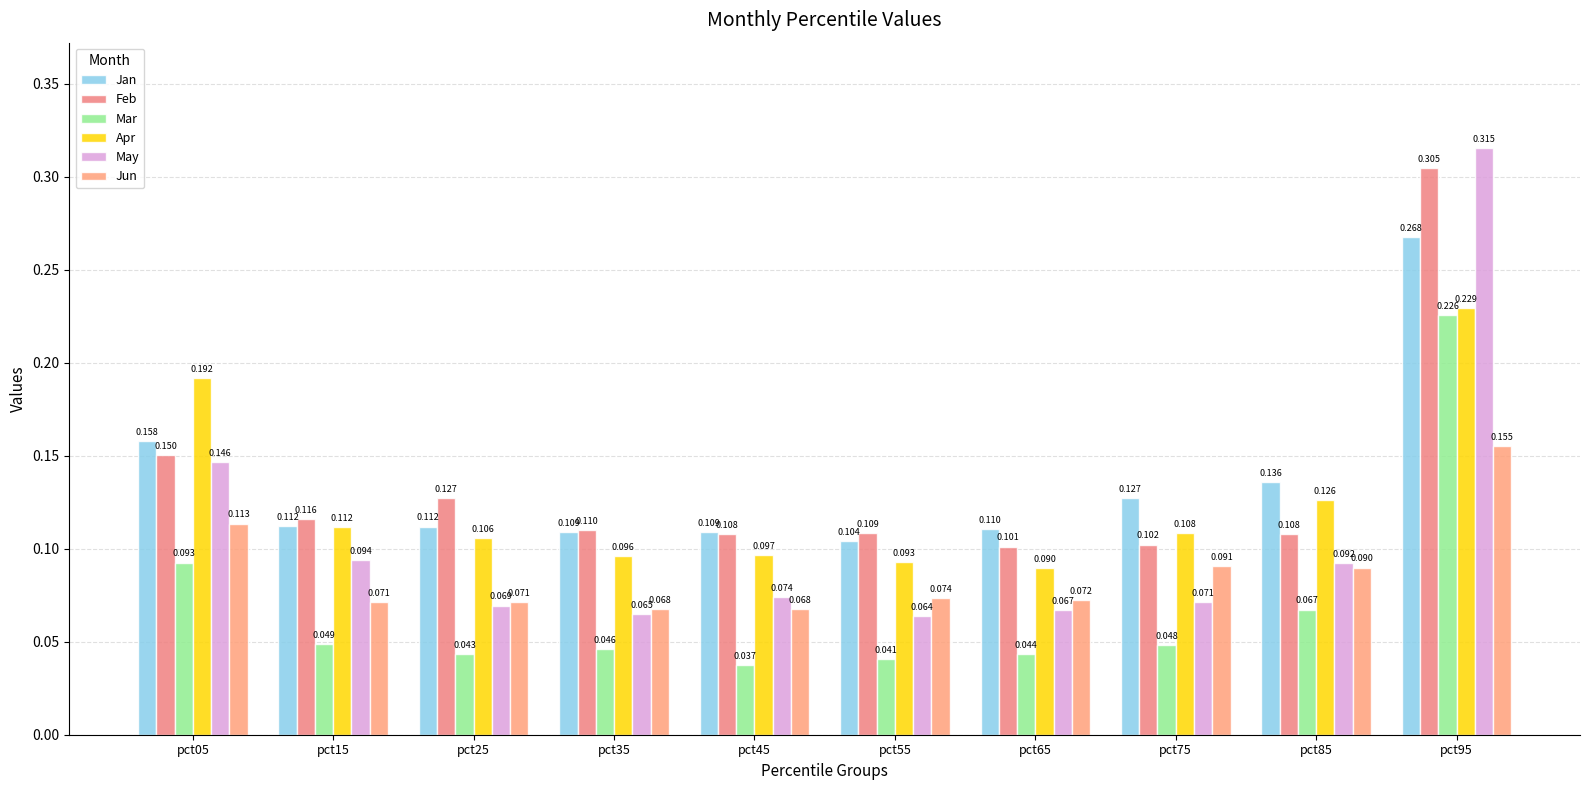

What is the average value of the Mar series?

0.1